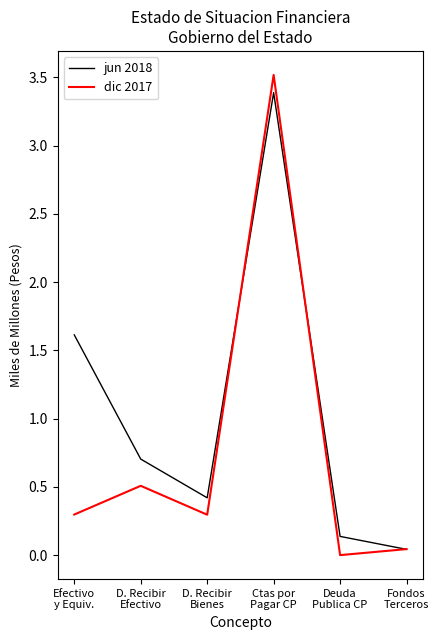

Rank the series at D. Recibir
Bienes from lowest to highest value.

dic 2017, jun 2018